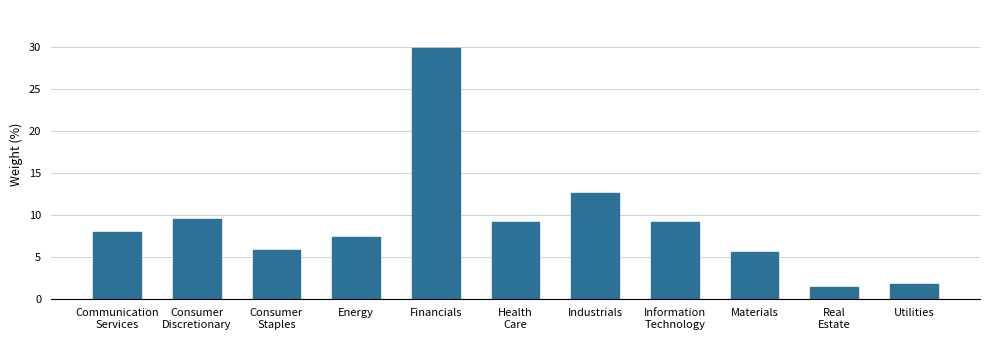

Reading left to right, extract all data points from this chart.

7.9	9.5	5.8	7.3	29.9	9.1	12.6	9.1	5.6	1.4	1.8